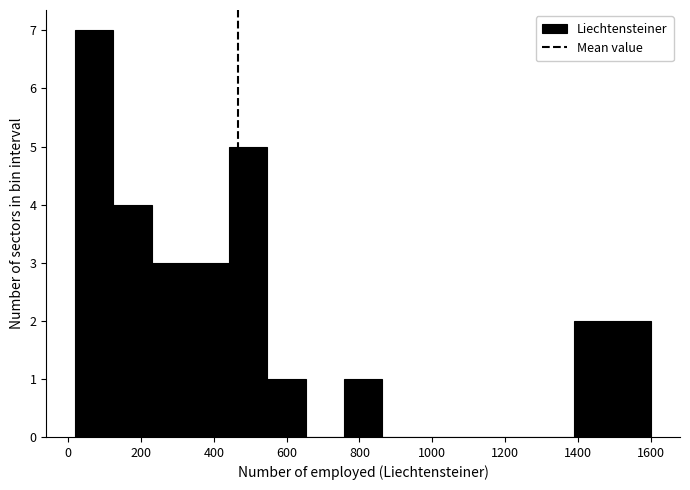

Which range on the x-axis has the tallest bar?

20 to 120